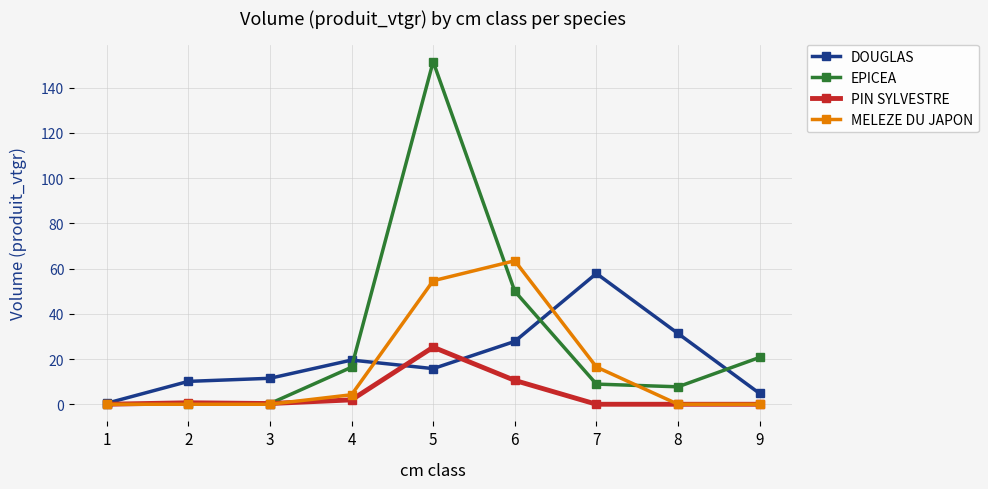

What is the value of the PIN SYLVESTRE point at the 5th from the left?

25.2